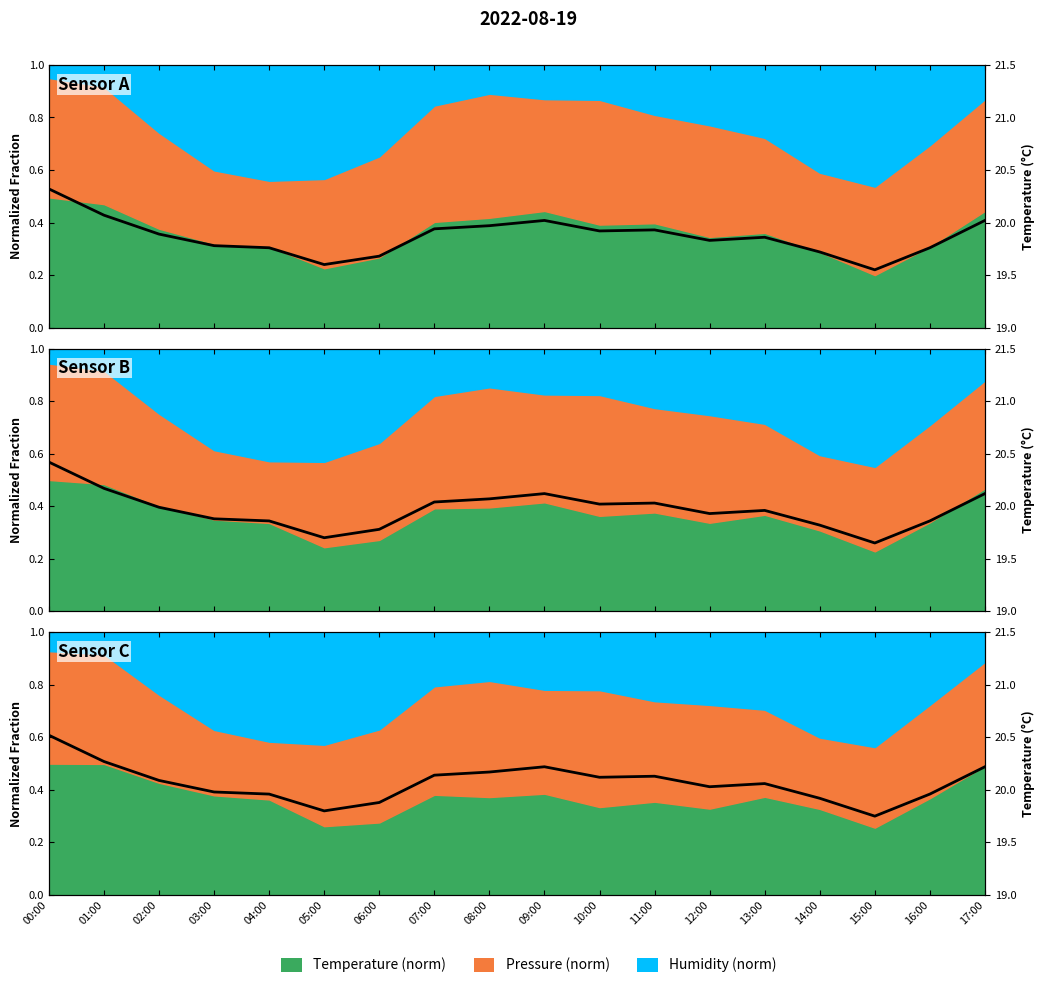

What is the sum of the values at 04:00 and 16:00?

39.9